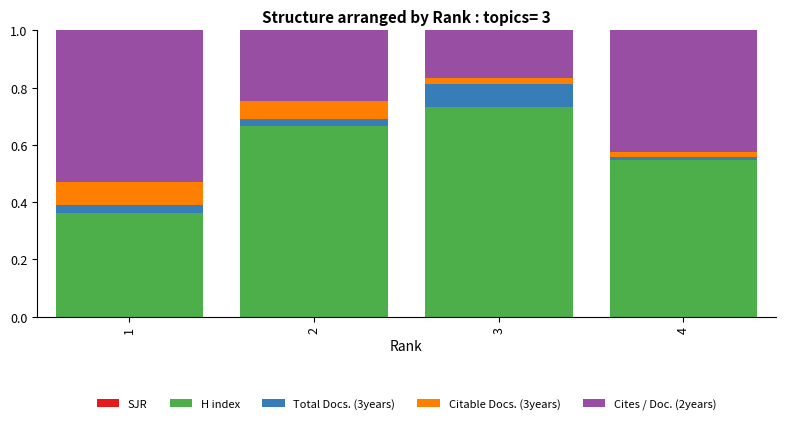

The value of H index at 2 is 0.9. True or false?

False